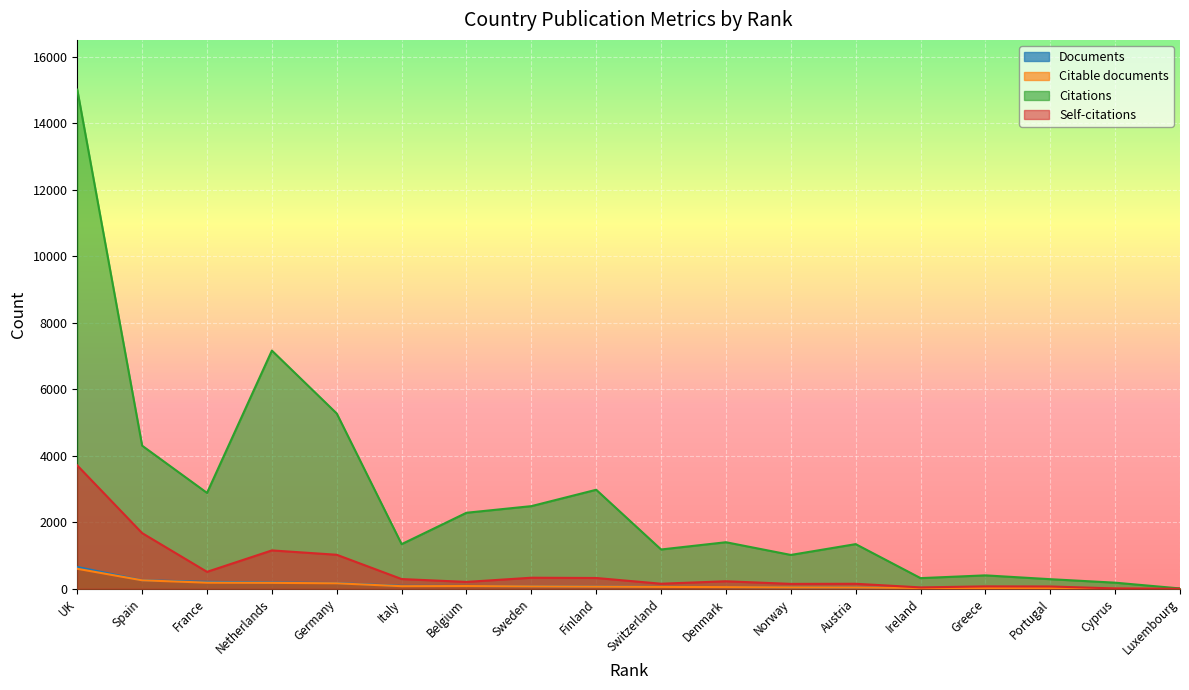

How many interior local valleys does the Citations series have?

5